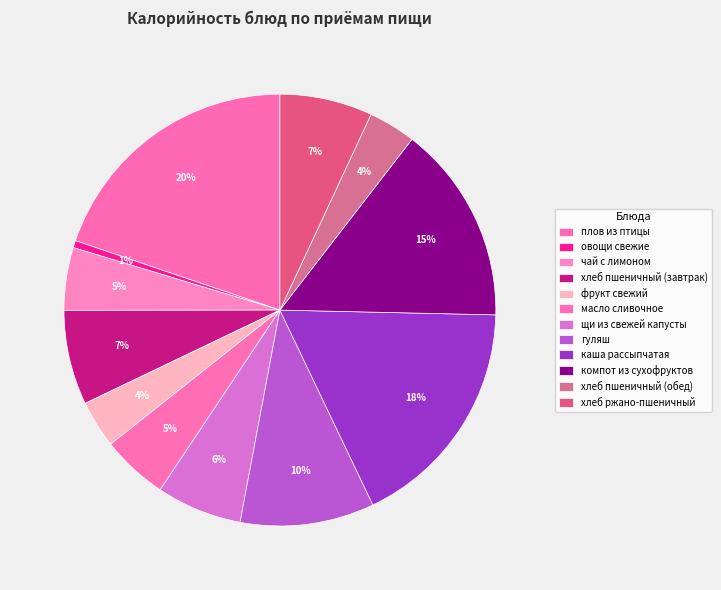

Which category has the biggest portion of the pie?

плов из птицы